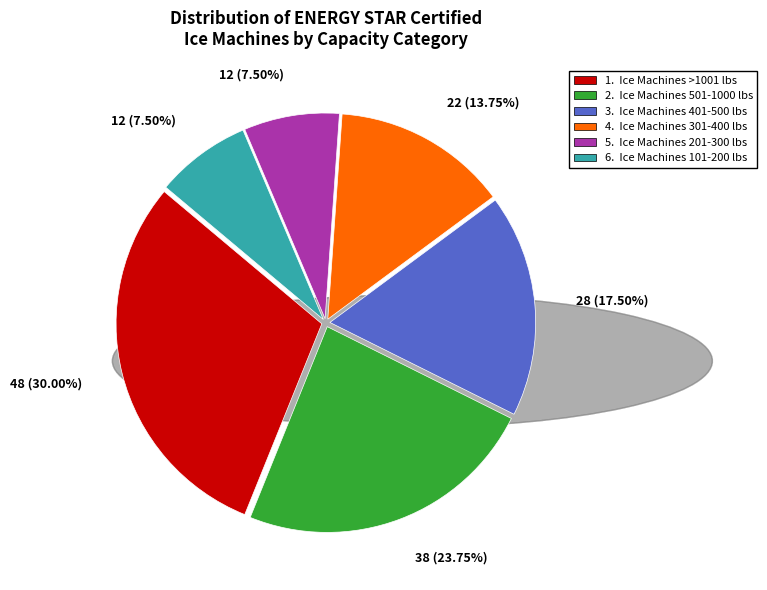

Is there a majority slice in this chart?

No